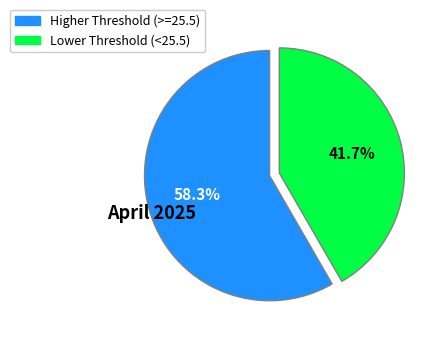

What is the majority slice?

Higher Threshold (>=25.5)